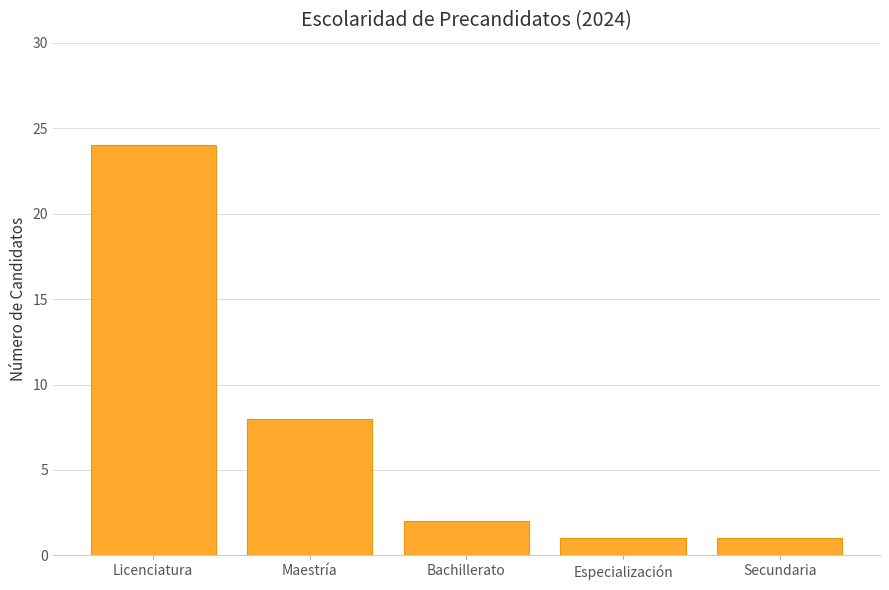

The chart shows a value of 8 at Licenciatura. True or false?

False